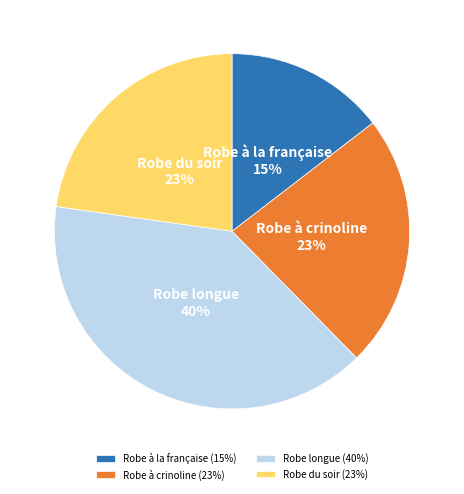

How many slices are in this pie chart?

4